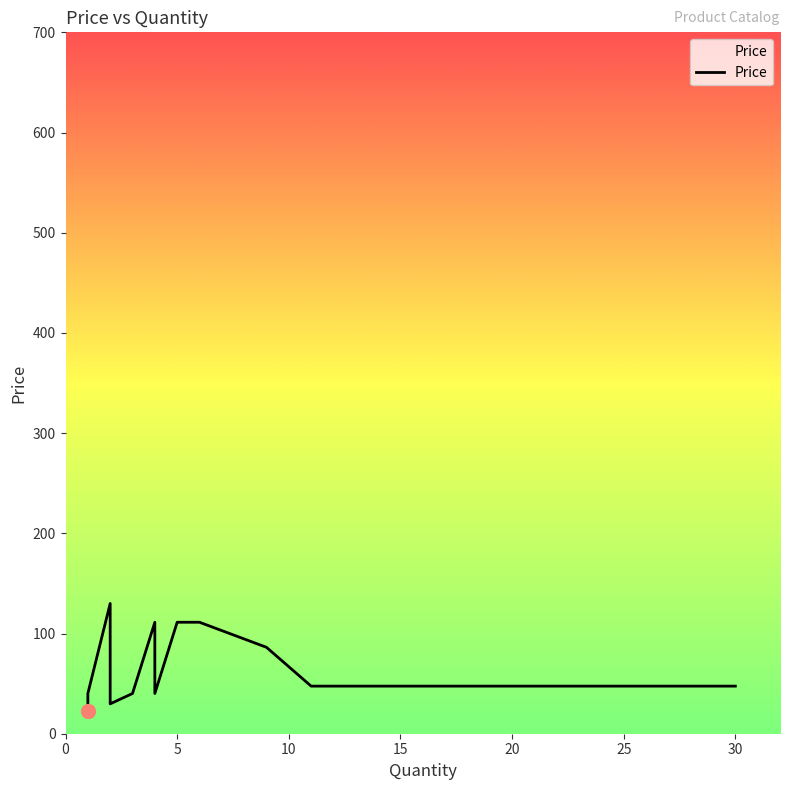

What is the smallest value displayed?

22.5